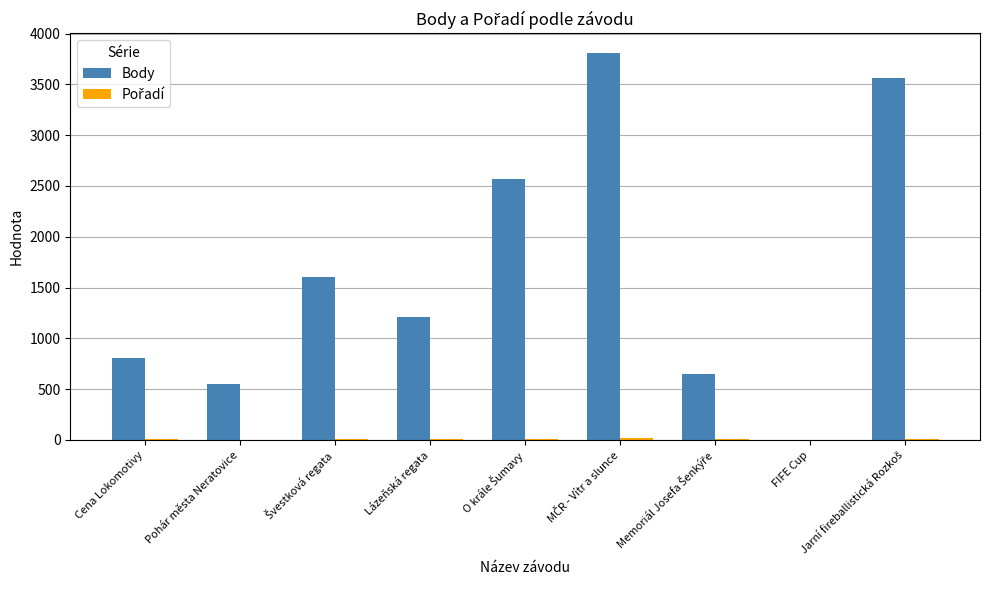

The Body series shows 554 at Pohár města Neratovice. True or false?

True